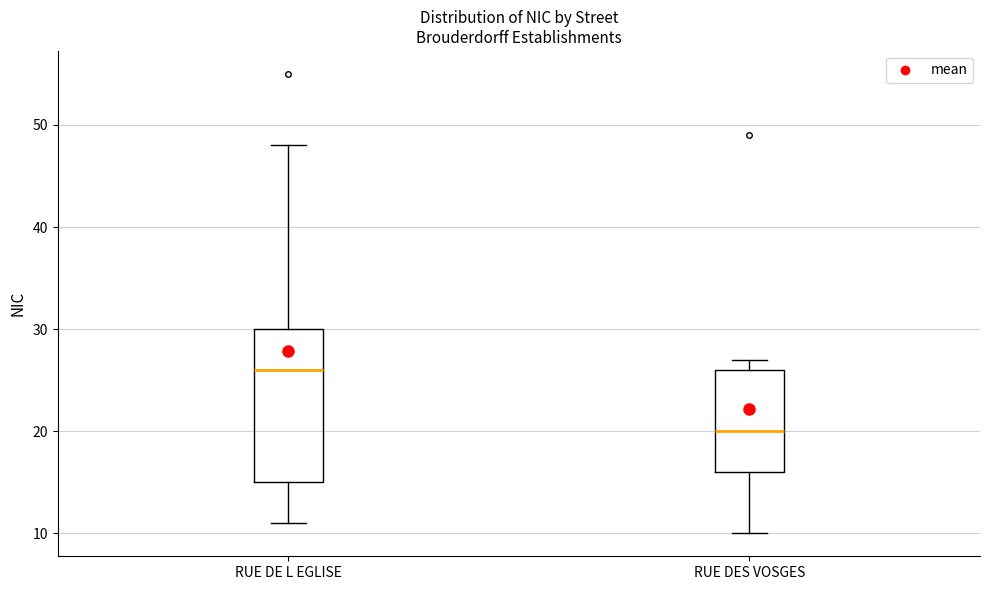

Which box's median line is the highest?

RUE DE L EGLISE